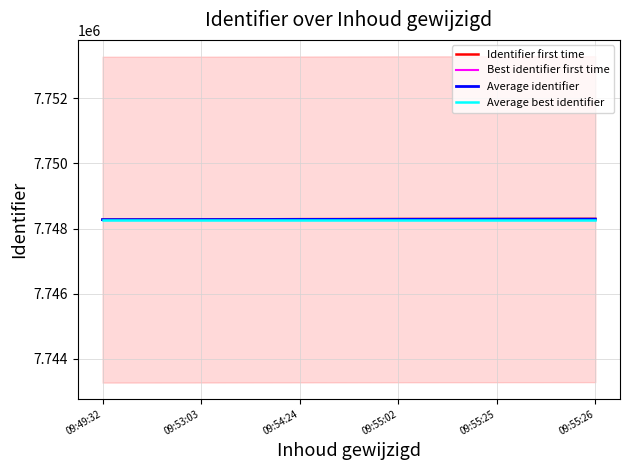

Does the chart display data point markers on the line(s)?

No